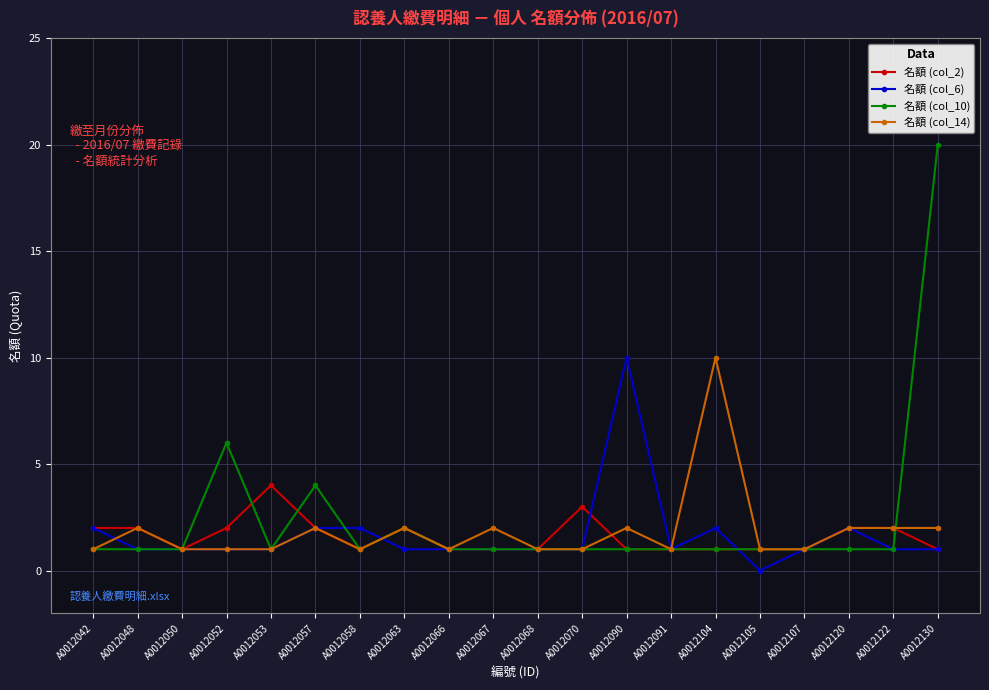

How many positive values does the 名額 (col_6) series have?

19